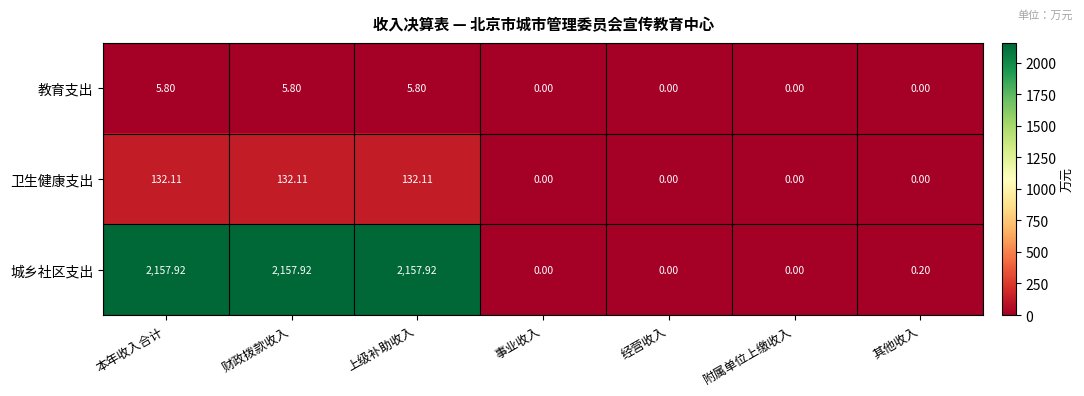

List the series in order of their peak value, lowest first.

教育支出, 卫生健康支出, 城乡社区支出